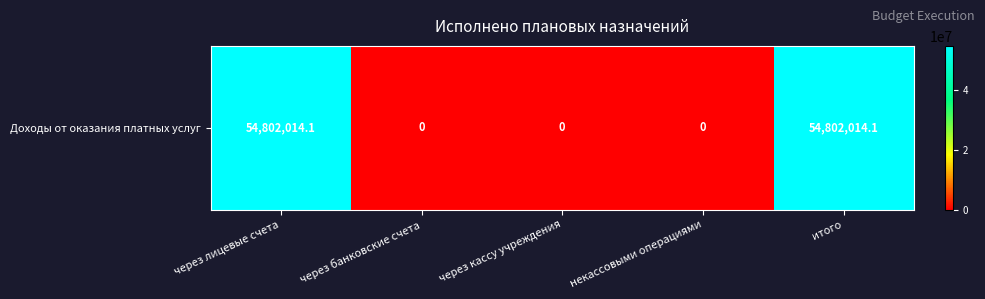

Read the value at итого.

54802014.1